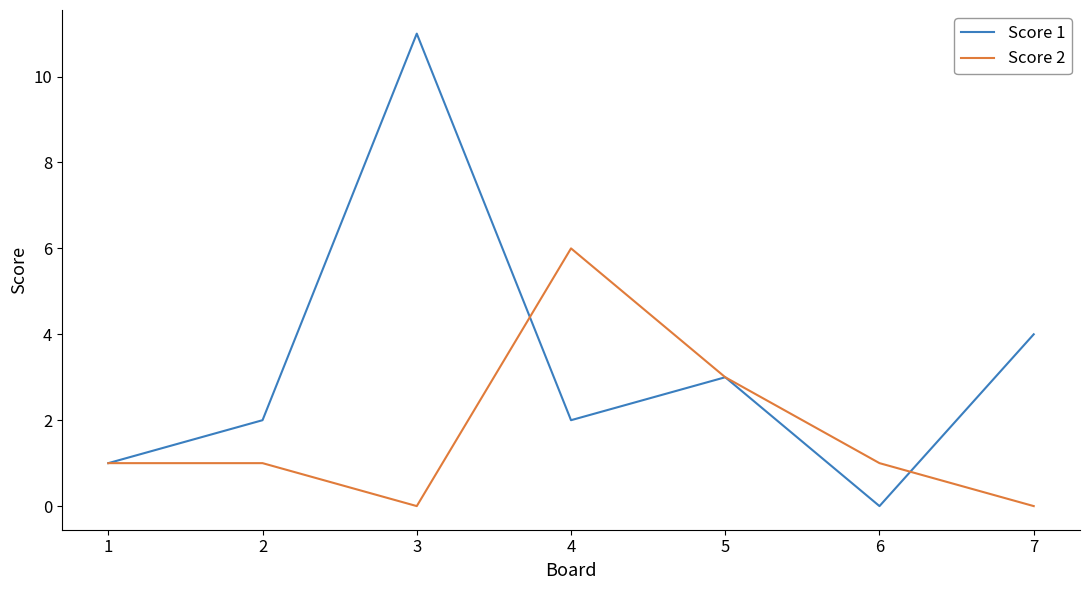

What is the sum of all Score 1 values?

23